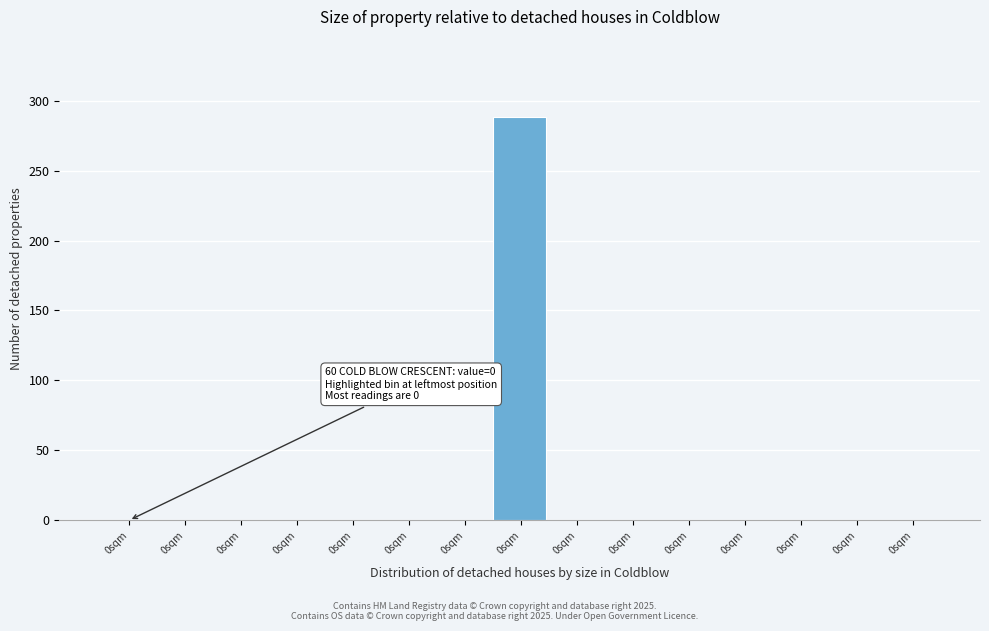

How many series are shown in this chart?

1